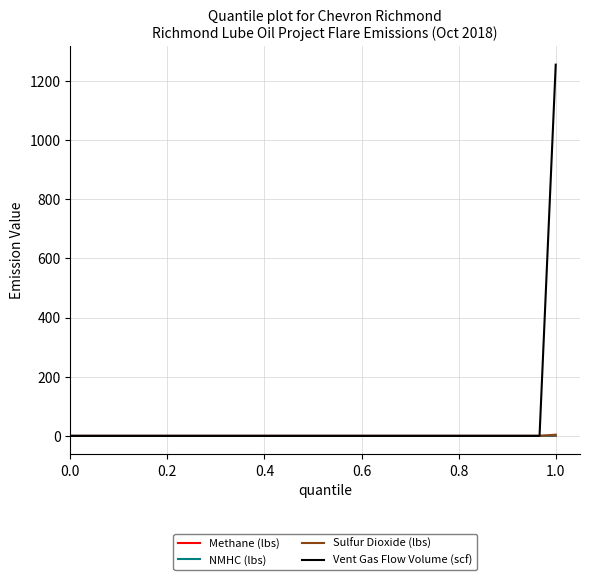

Which series has the largest total across all categories?

Vent Gas Flow Volume (scf)